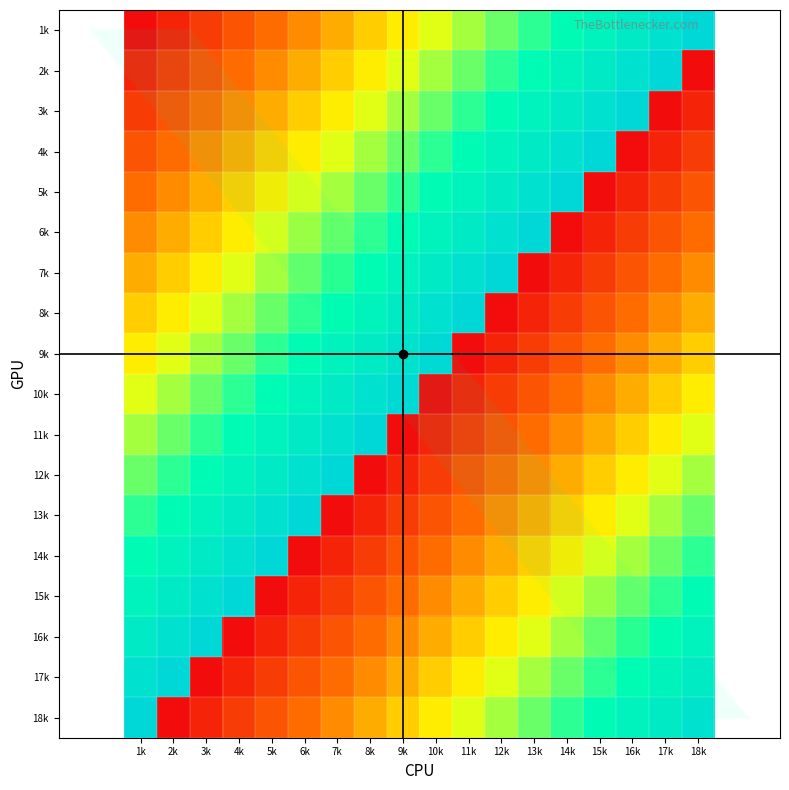

The value of 16k at 5k is 2. True or false?

True